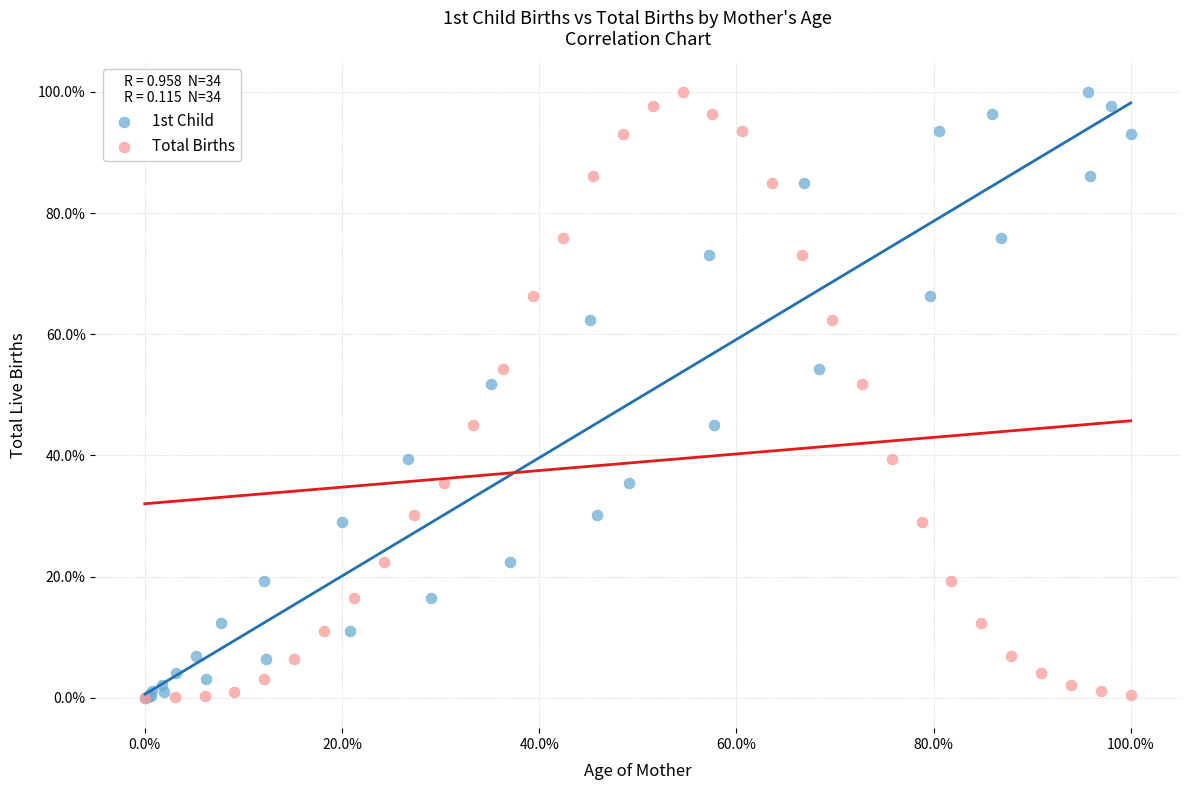

What are all the series names shown in the legend?

1st Child, Total Births